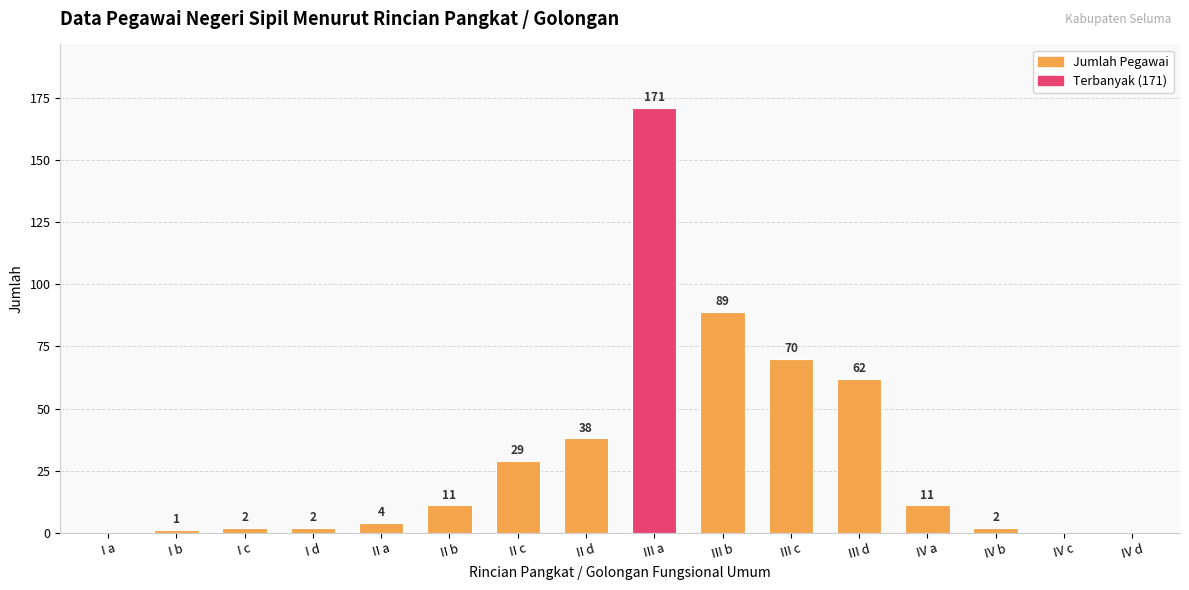

Reading left to right, list all the values displayed in this chart.

0	1	2	2	4	11	29	38	171	89	70	62	11	2	0	0